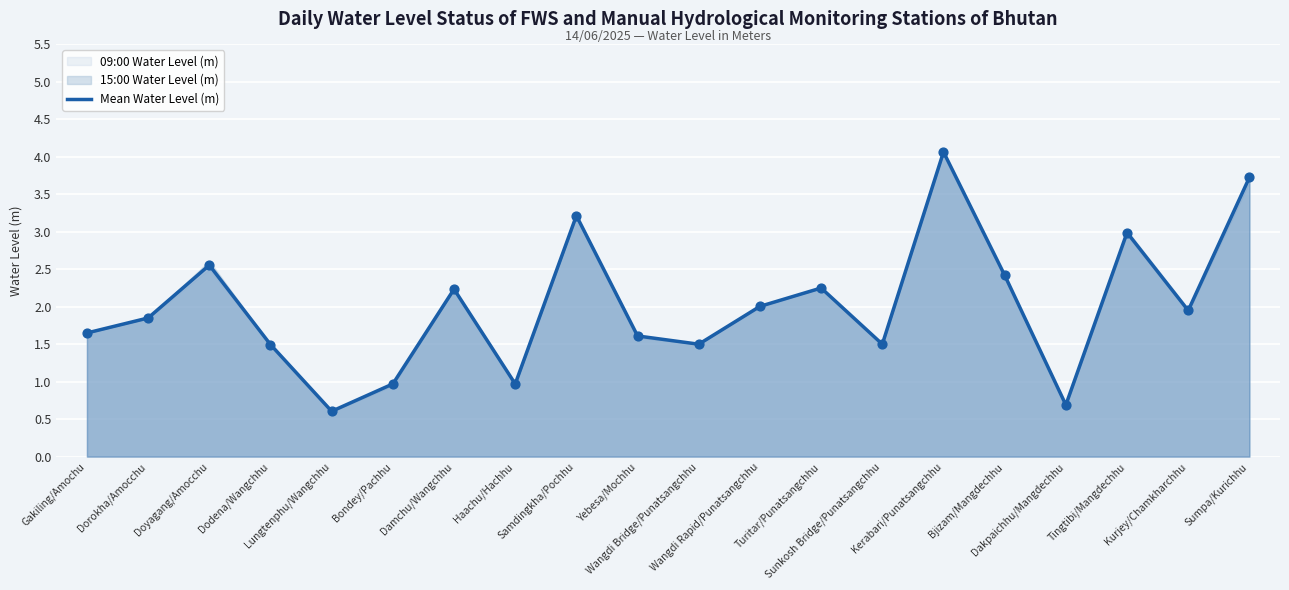

What is the change in value from Dorokha/Amocchu to Haachu/Hachhu?

-0.9